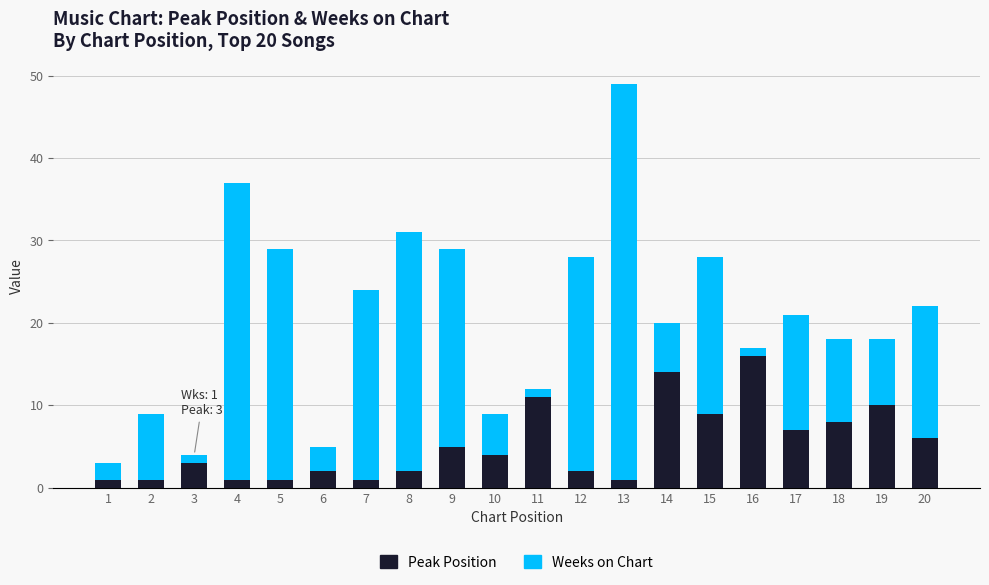

What is the sum of all Peak Position values?

105